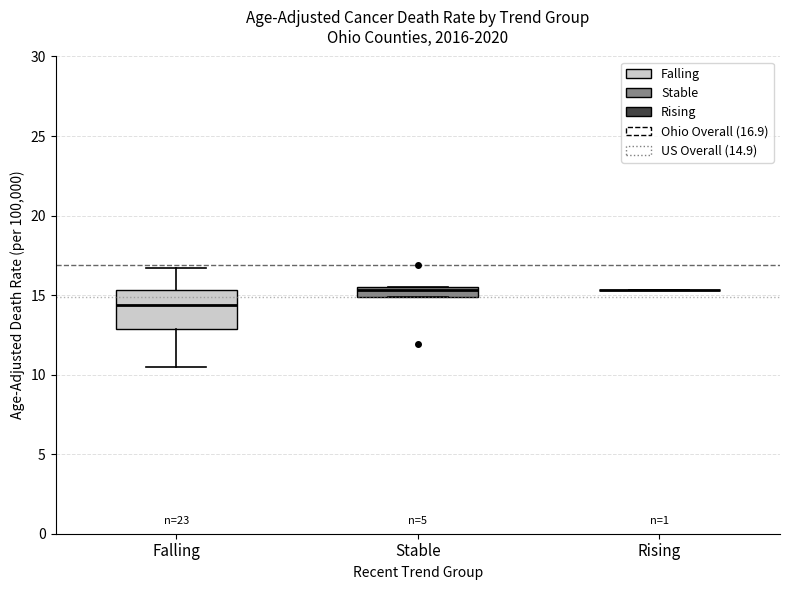

Comparing the boxes themselves (not the whiskers), which one is the tallest?

Falling